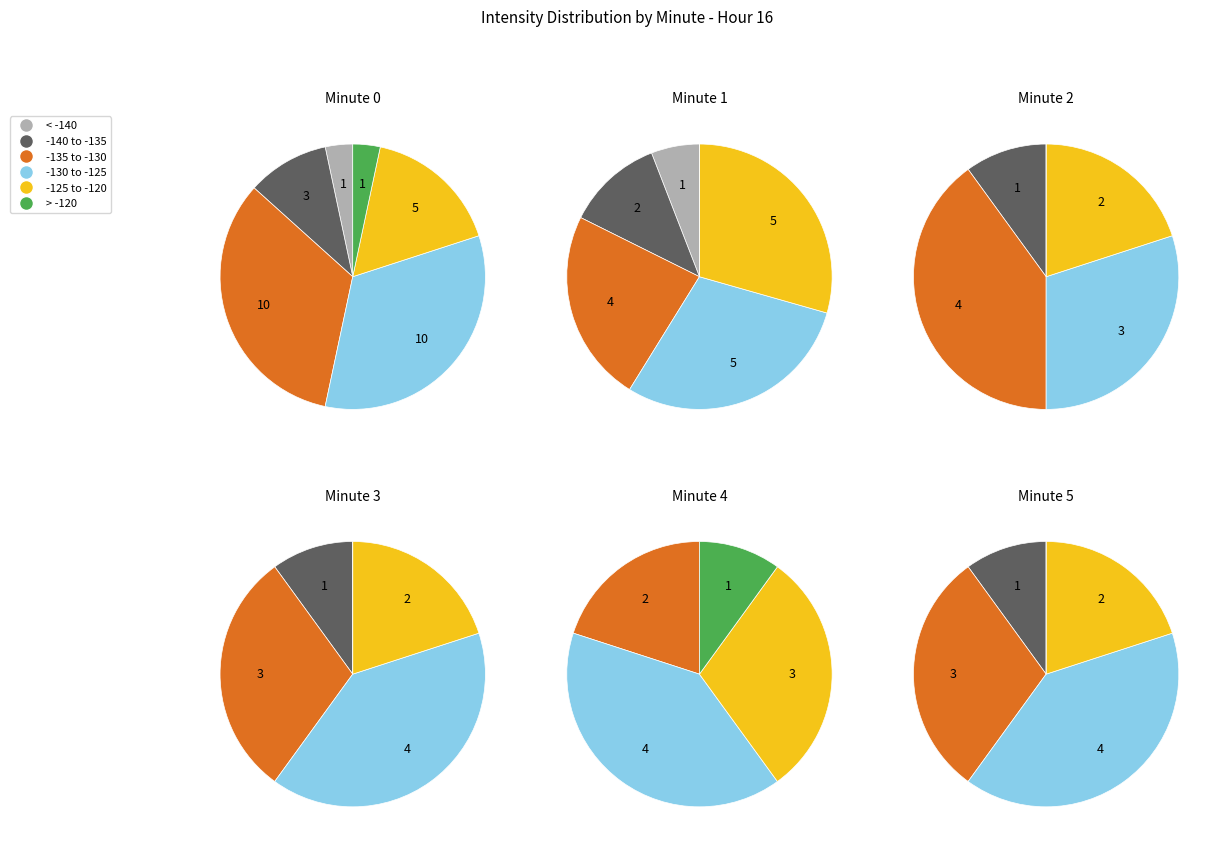

Which has a higher value, minute_3 or minute_4?

minute_3